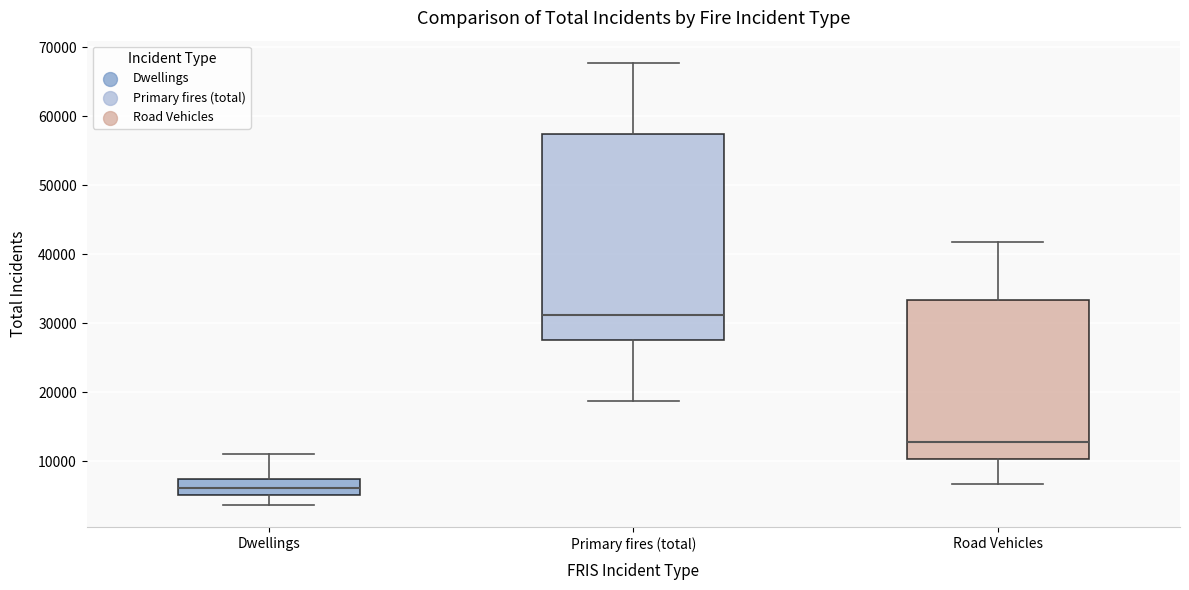

Reading left to right, read every box against the y-axis: the position of its median line, the range the box covers, and the ends of its whiskers. The values are not printed on the chart, so give them approximately, as read against the axis.

Dwellings: median 6000, box 5000 to 8000, whiskers 4000 to 11000
Primary fires (total): median 31000, box 28000 to 57000, whiskers 19000 to 68000
Road Vehicles: median 13000, box 10000 to 33000, whiskers 7000 to 42000